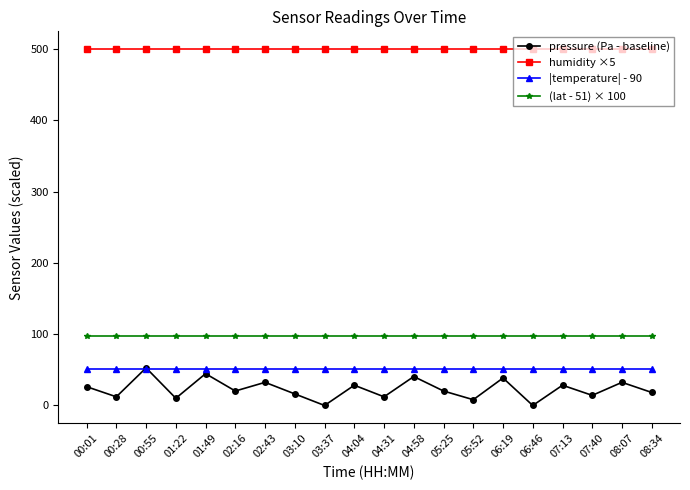

Rank the series at 00:28 from highest to lowest value.

humidity ×5, (lat - 51) × 100, |temperature| - 90, pressure (Pa - baseline)